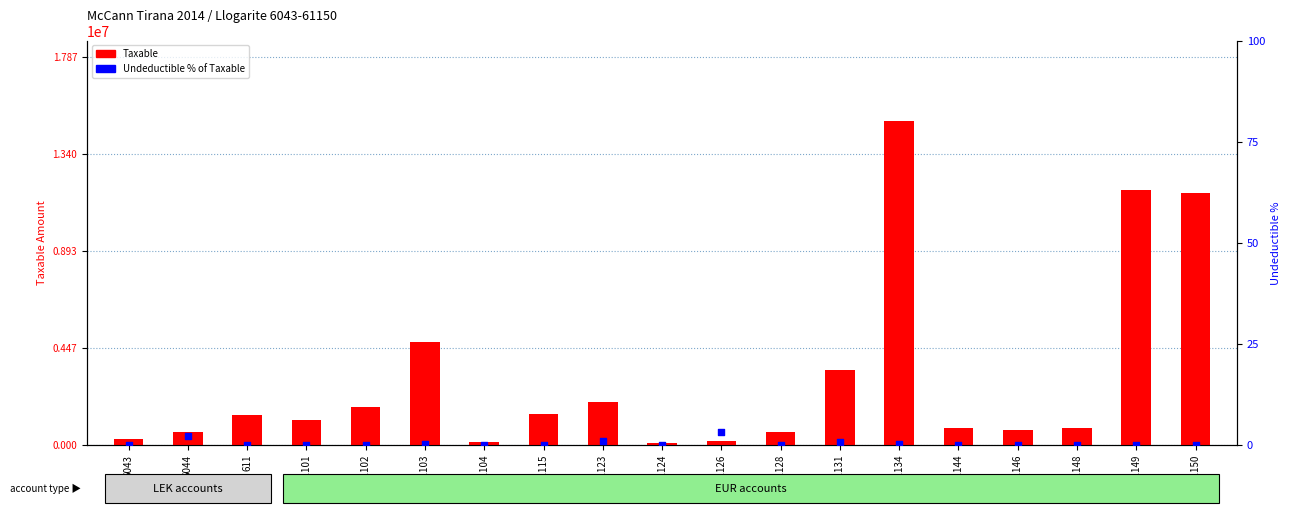

What are all the series names shown in the legend?

Taxable, Undeductible %